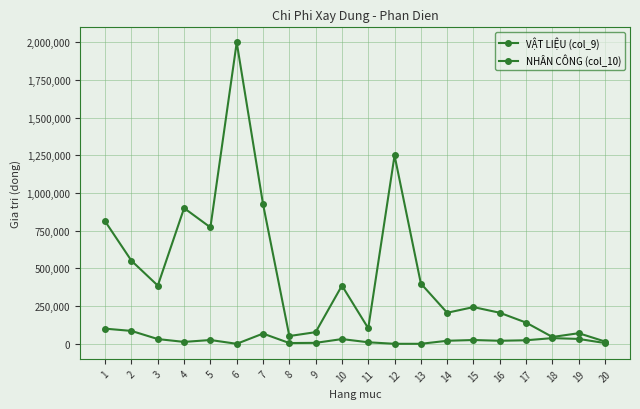

True or false: NHÂN CÔNG (col_10) and VẬT LIỆU (col_9) cross at least once.

False